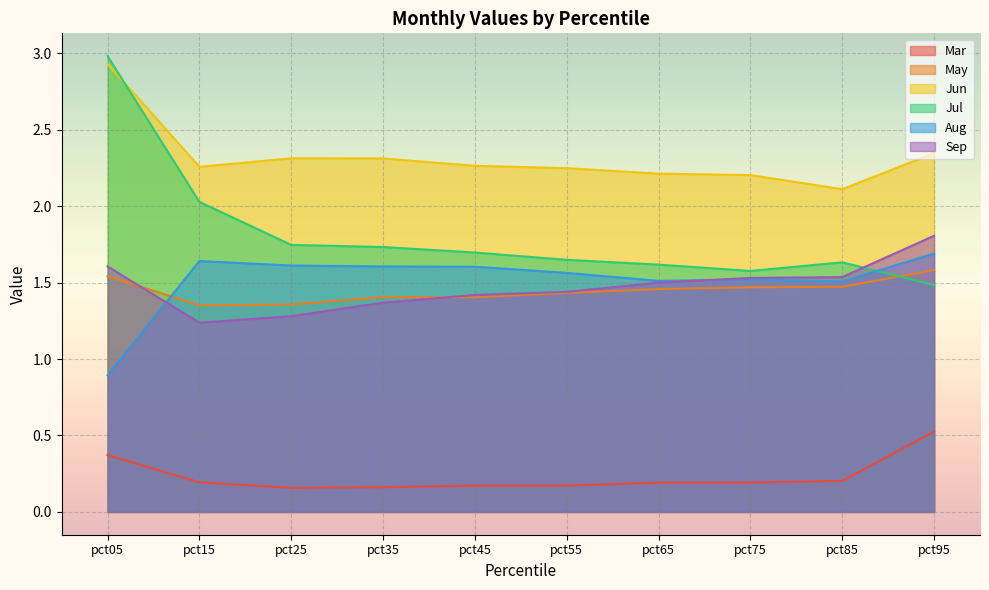

In May, how many points are higher than both neighbors (excluding endpoints)?

1